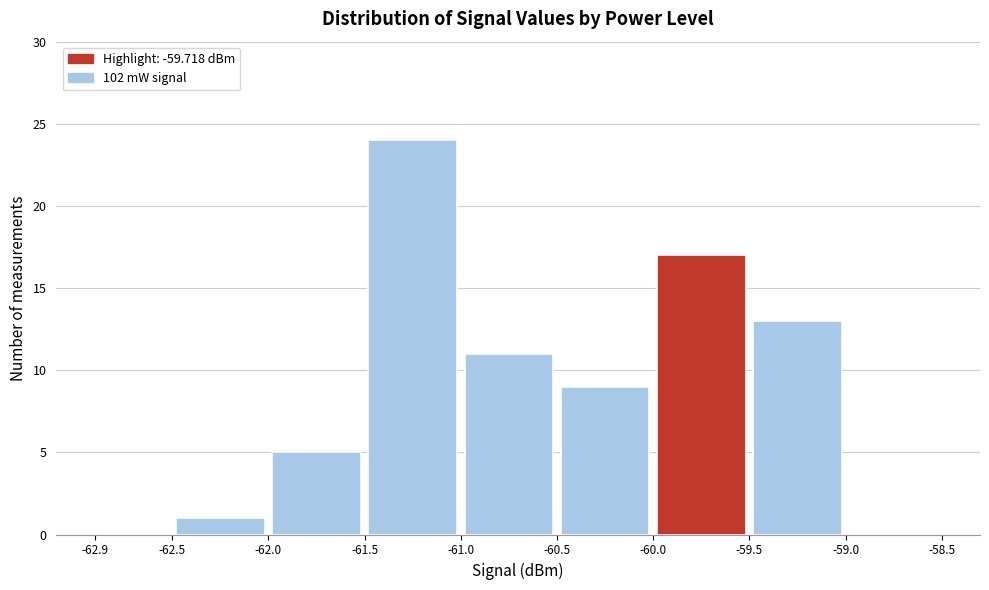

Reading left to right, list every bar in this chart as the range it spans on the x-axis followed by its height. The values are not printed on the chart, so give them approximately, as read against the axis.

-62.9 to -62.5: 0
-62.5 to -62.0: 1
-62.0 to -61.5: 5
-61.5 to -61.0: 24
-61.0 to -60.5: 11
-60.5 to -60.0: 9
-60.0 to -59.5: 17
-59.5 to -59.0: 13
-59.0 to -58.5: 0